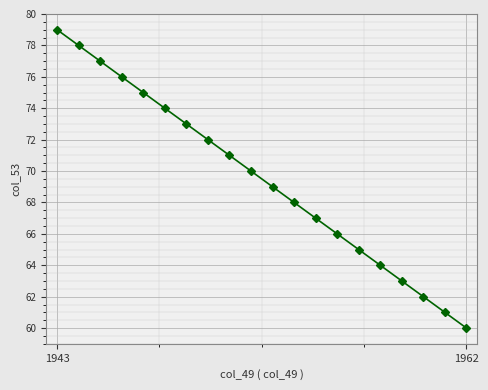

What is the value of the 18th point from the left?

62